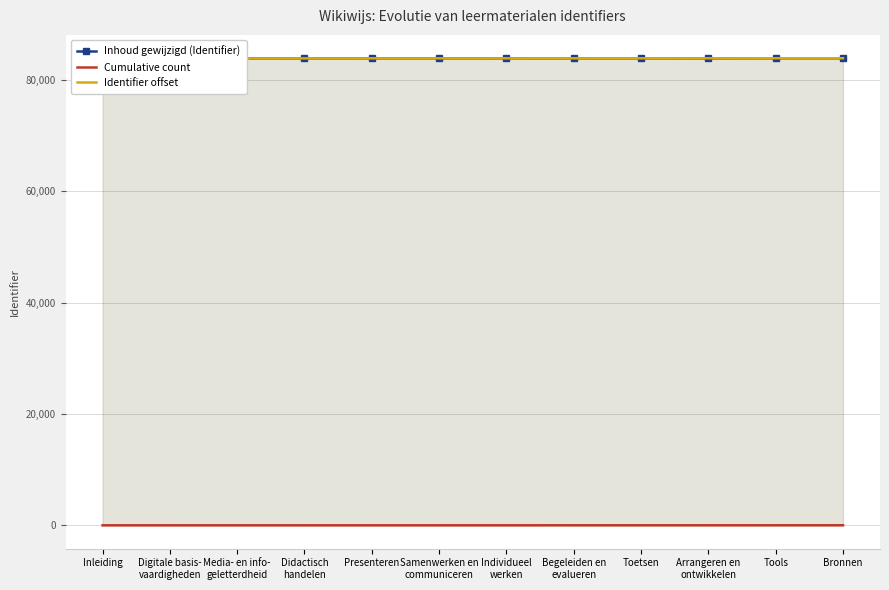

Count the number of categories in the chart.

12